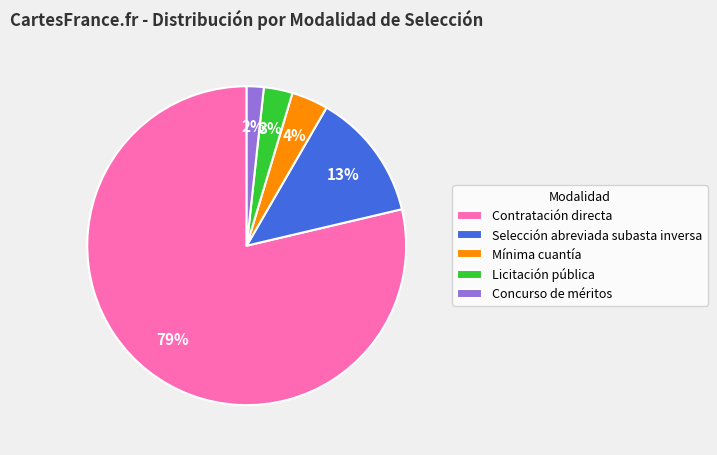

Between Concurso de méritos and Selección abreviada subasta inversa, which is larger?

Selección abreviada subasta inversa